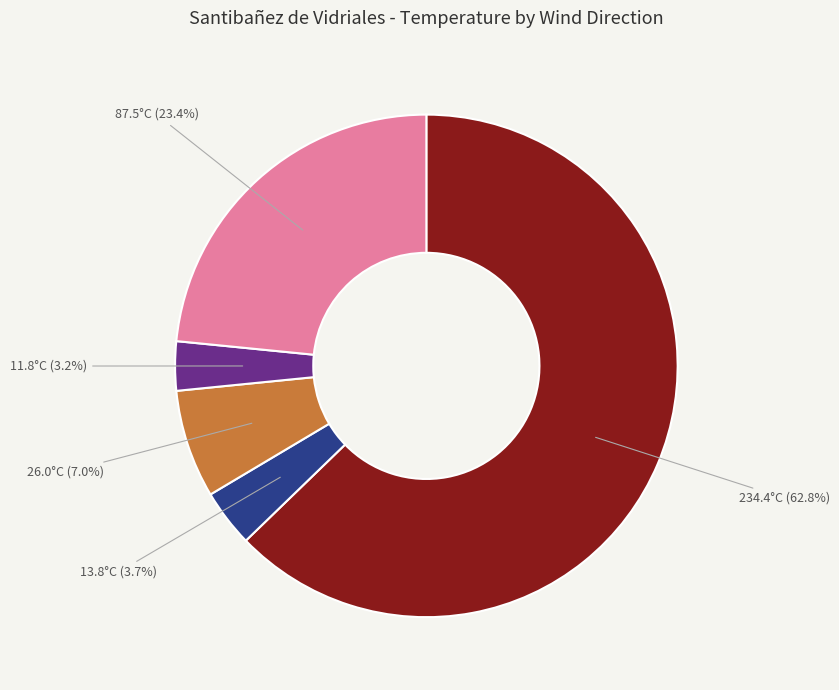

Is there a majority slice in this chart?

Yes